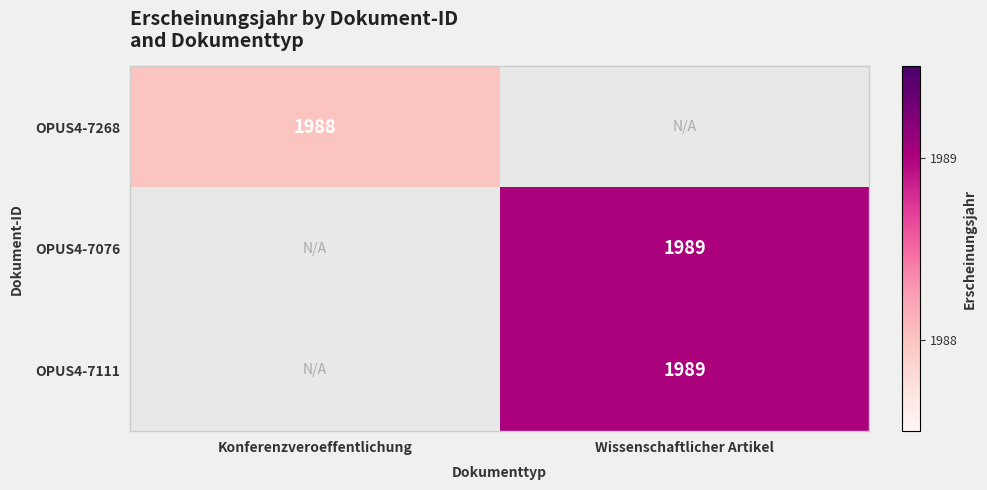

Is it true that OPUS4-7268 equals 1988 at Konferenzveroeffentlichung?

True